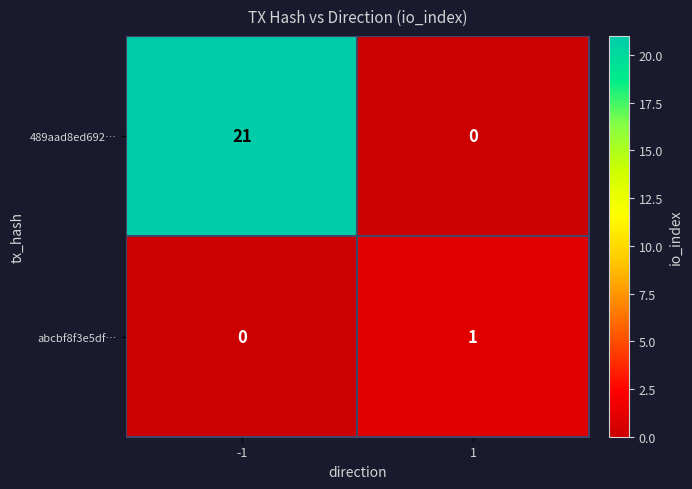

Reading left to right, list all the values displayed in this chart.

489aad8ed692…: -1=21	1=0
abcbf8f3e5df…: -1=0	1=1